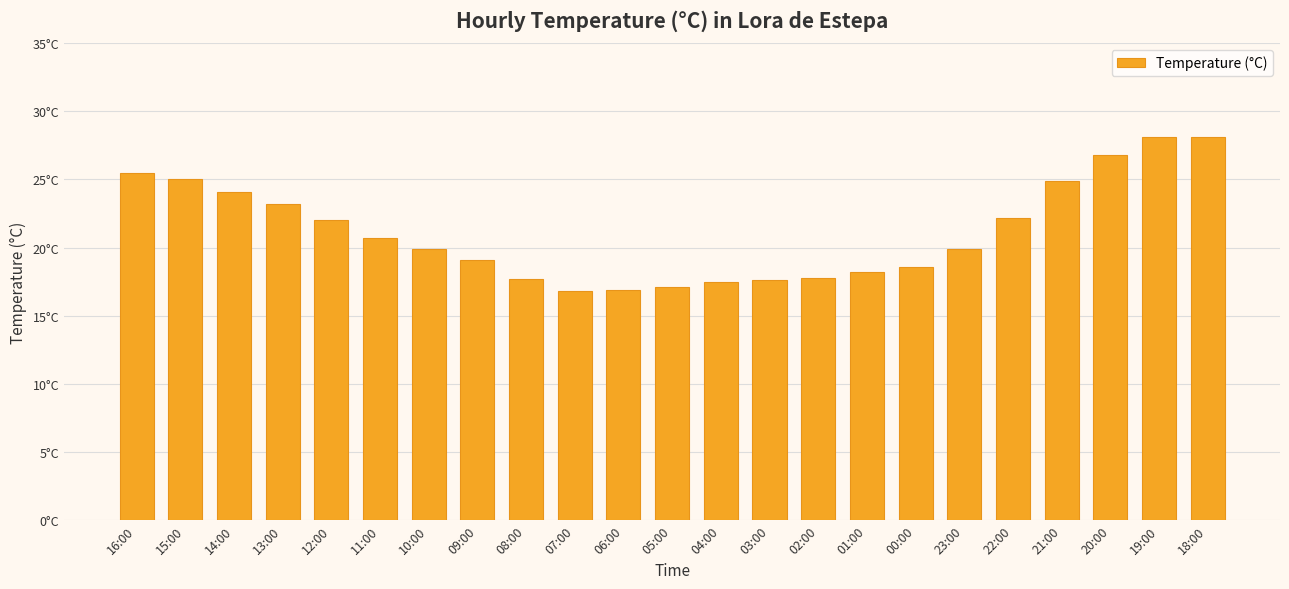

List the labels in order of value, smallest first.

07:00, 06:00, 05:00, 04:00, 03:00, 08:00, 02:00, 01:00, 00:00, 09:00, 10:00, 23:00, 11:00, 12:00, 22:00, 13:00, 14:00, 21:00, 15:00, 16:00, 20:00, 19:00, 18:00